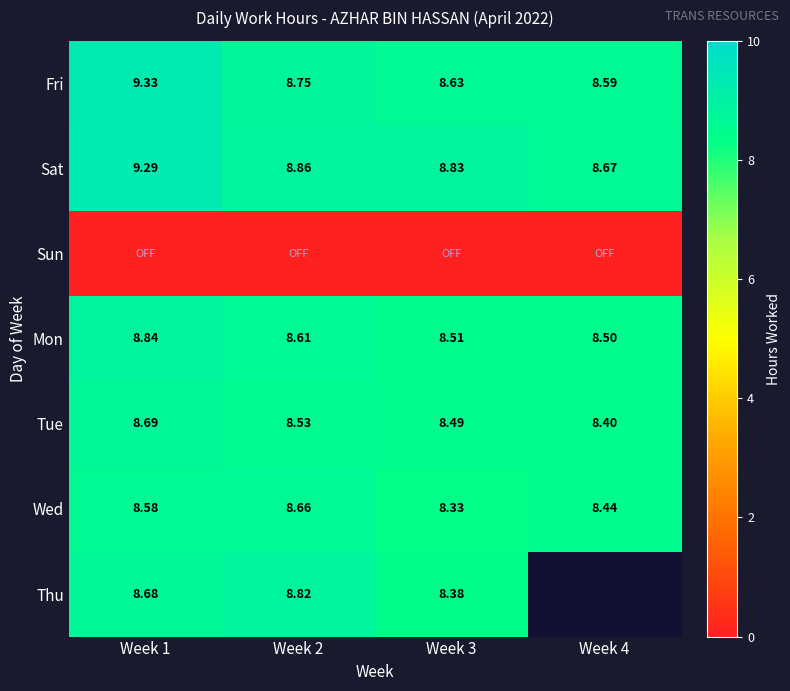

What is the difference between the Fri values at Week 4 and Week 1?

0.7